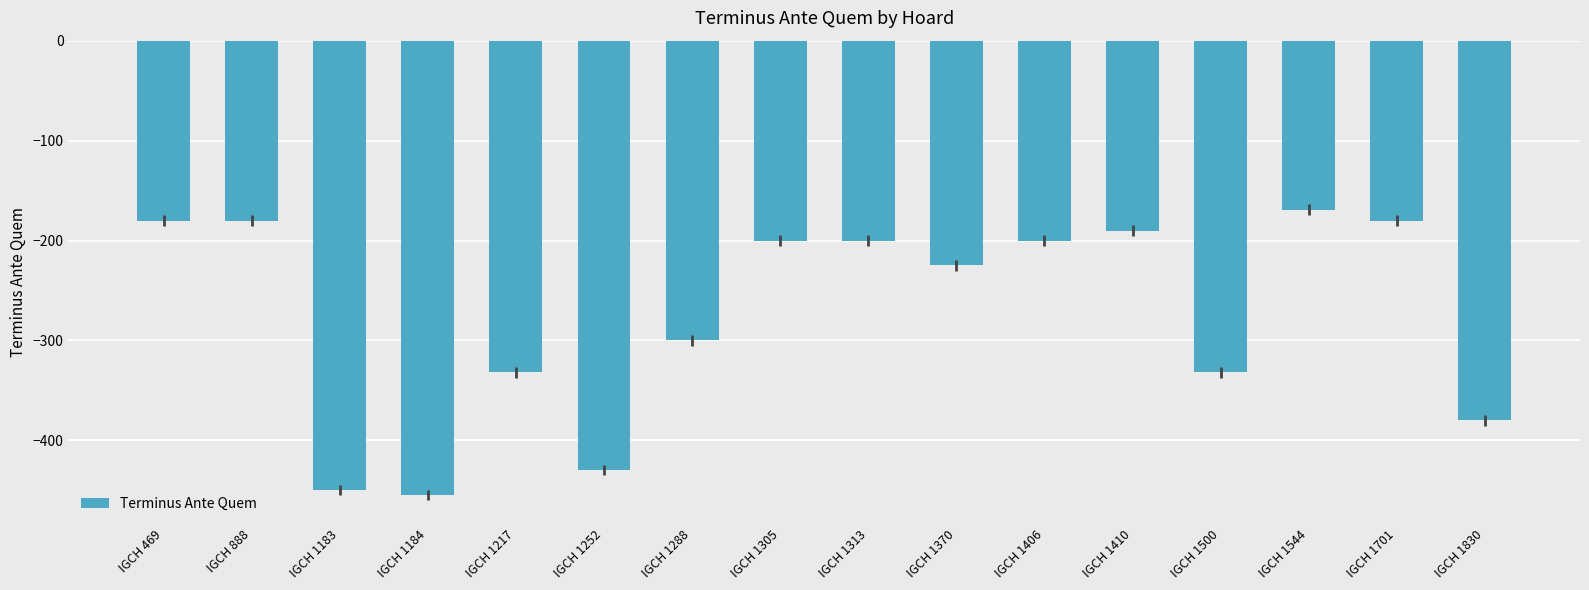

Reading right to left, list all the values displayed in this chart.

-380	-180	-169	-332	-190	-200	-225	-200	-200	-300	-430	-332	-455	-450	-180	-180